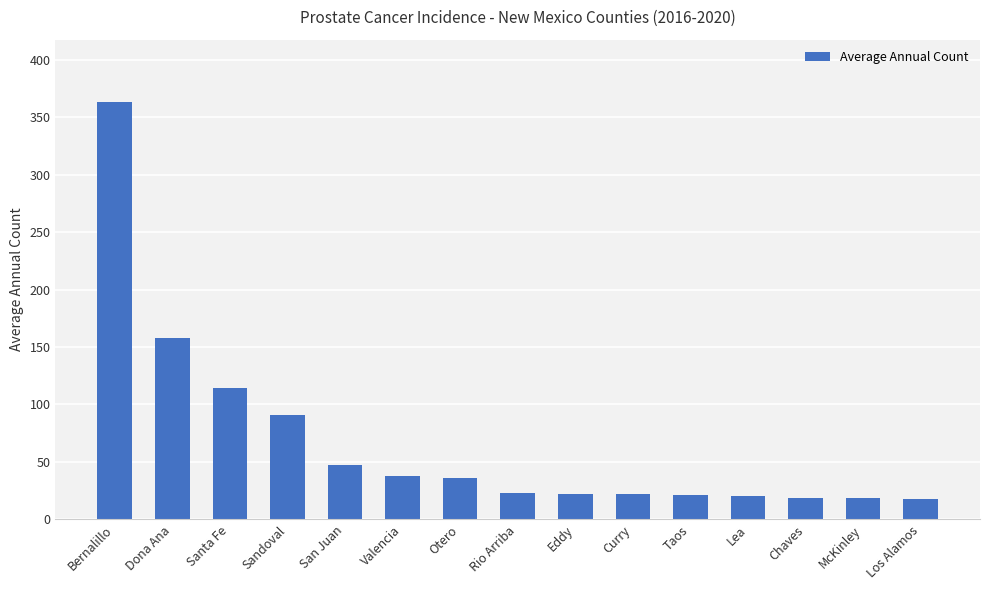

At which category does the chart reach its peak across all series?

Bernalillo